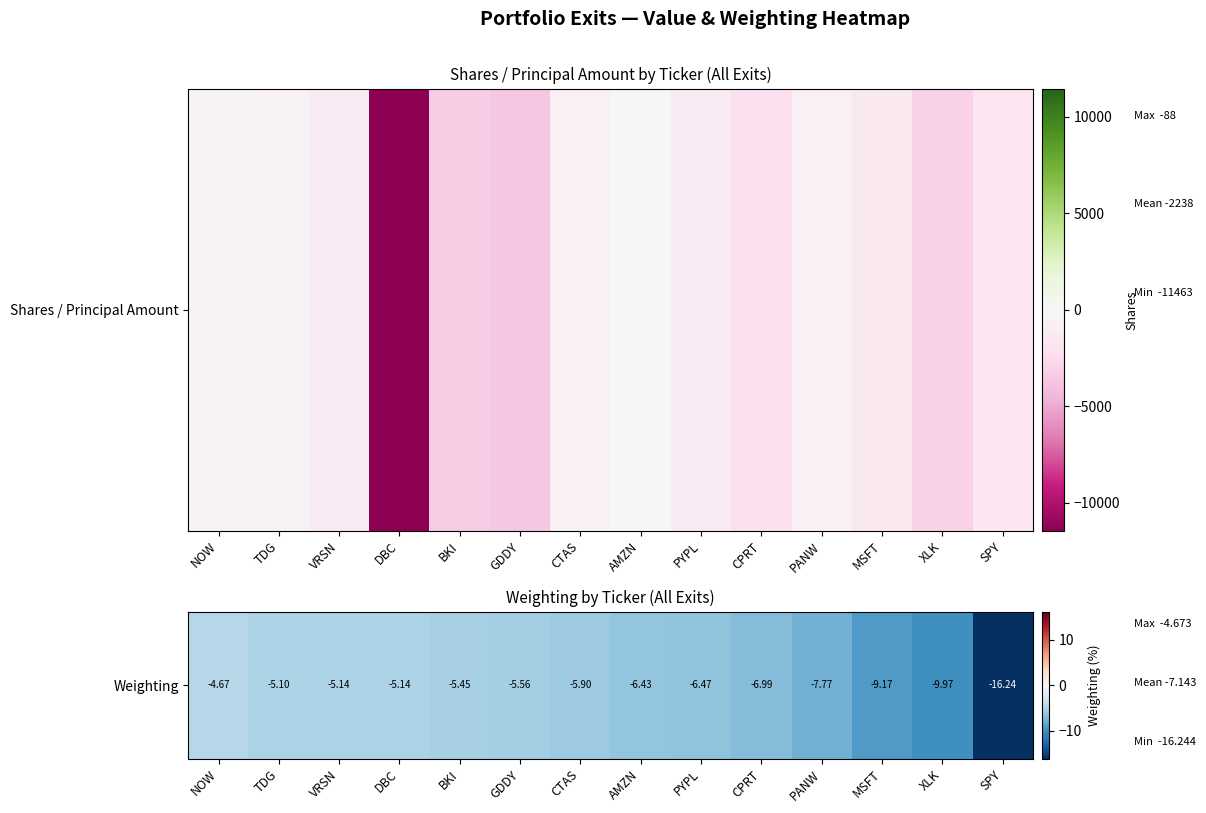

Reading left to right, extract all data points from this chart.

-4.7	-5.1	-5.1	-5.1	-5.5	-5.6	-5.9	-6.4	-6.5	-7.0	-7.8	-9.2	-10.0	-16.2